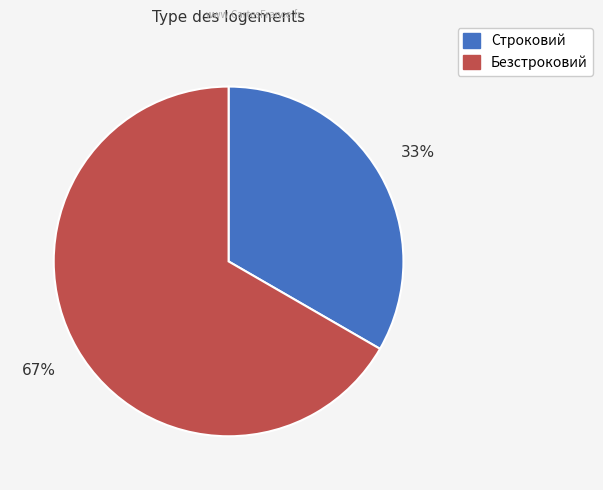

True or false: Безстроковий accounts for 73% of the total.

False